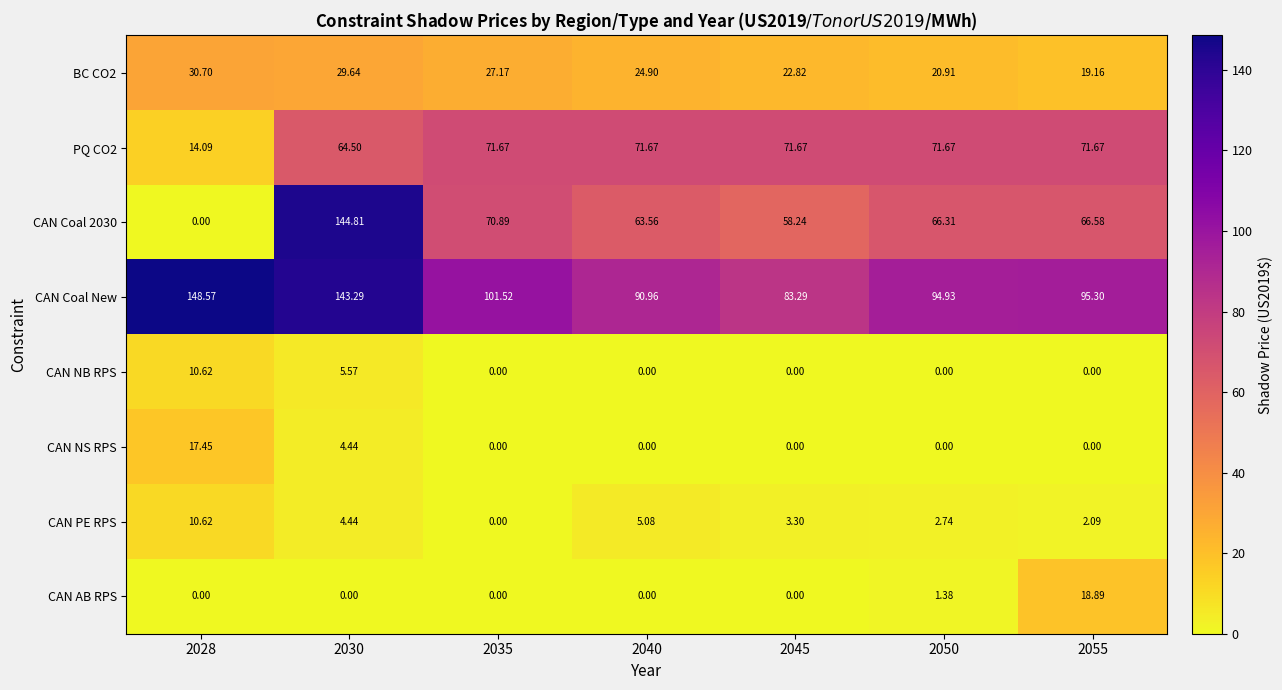

Which series has the largest total across all categories?

CAN Coal New